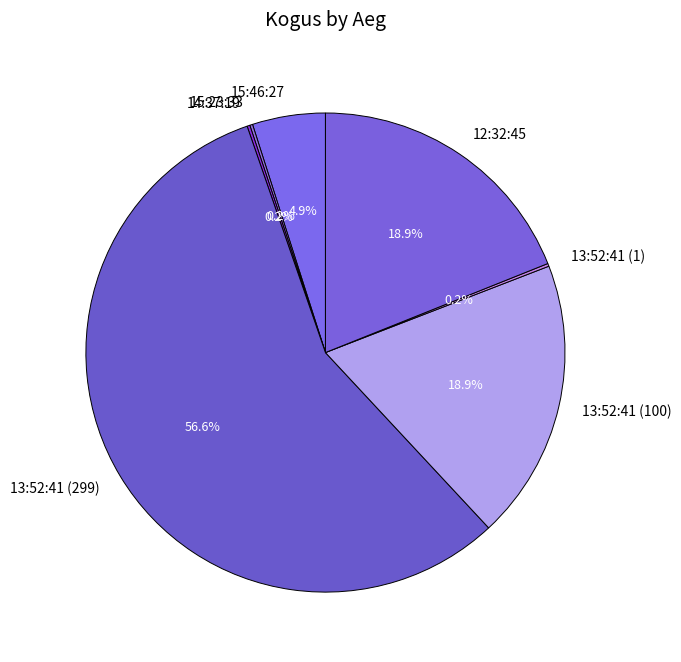

What percentage is NOT represented by 12:32:45?

81.1%